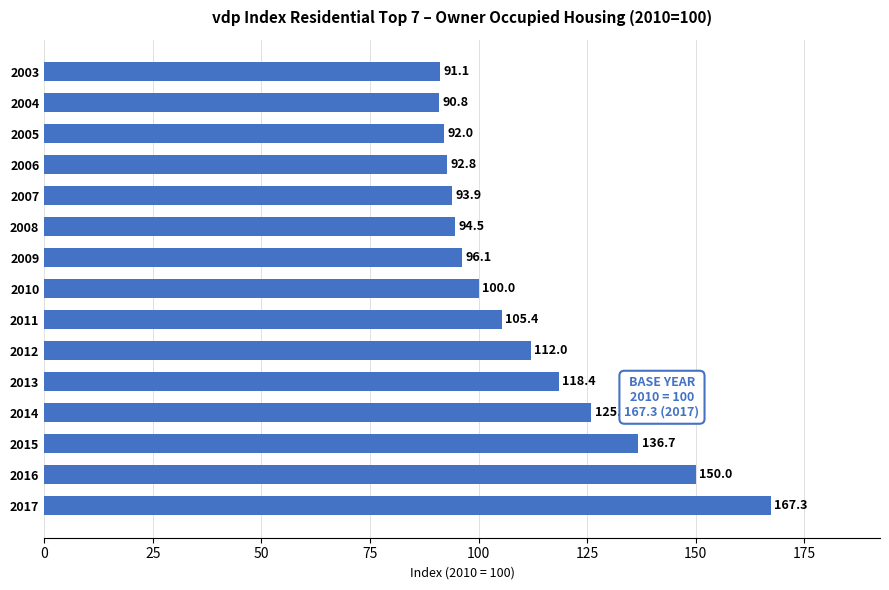

What is the value of the 1st bar from the top?

91.1